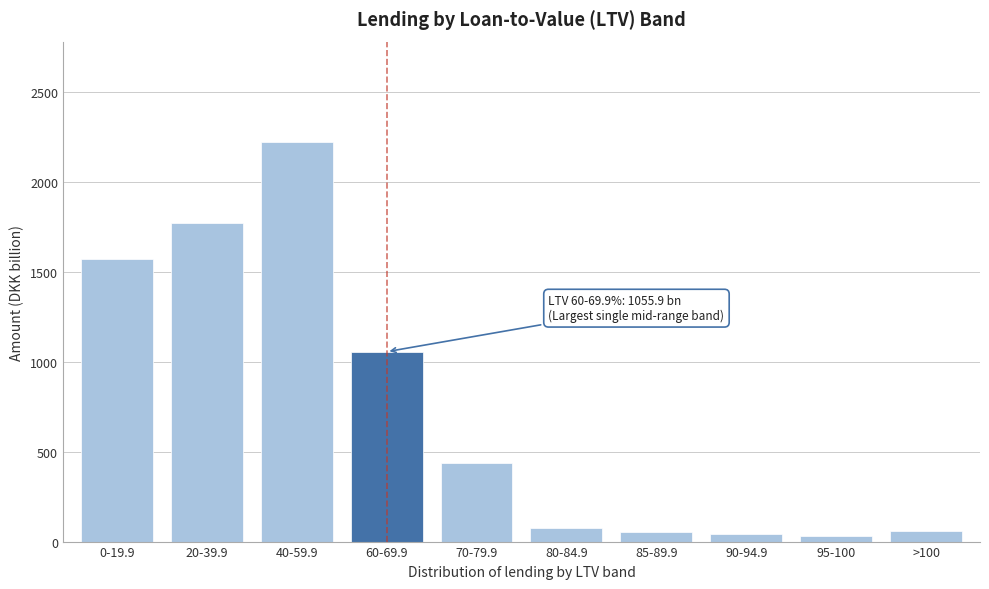

True or false: the data shows 76.7 at 80-84.9.

True